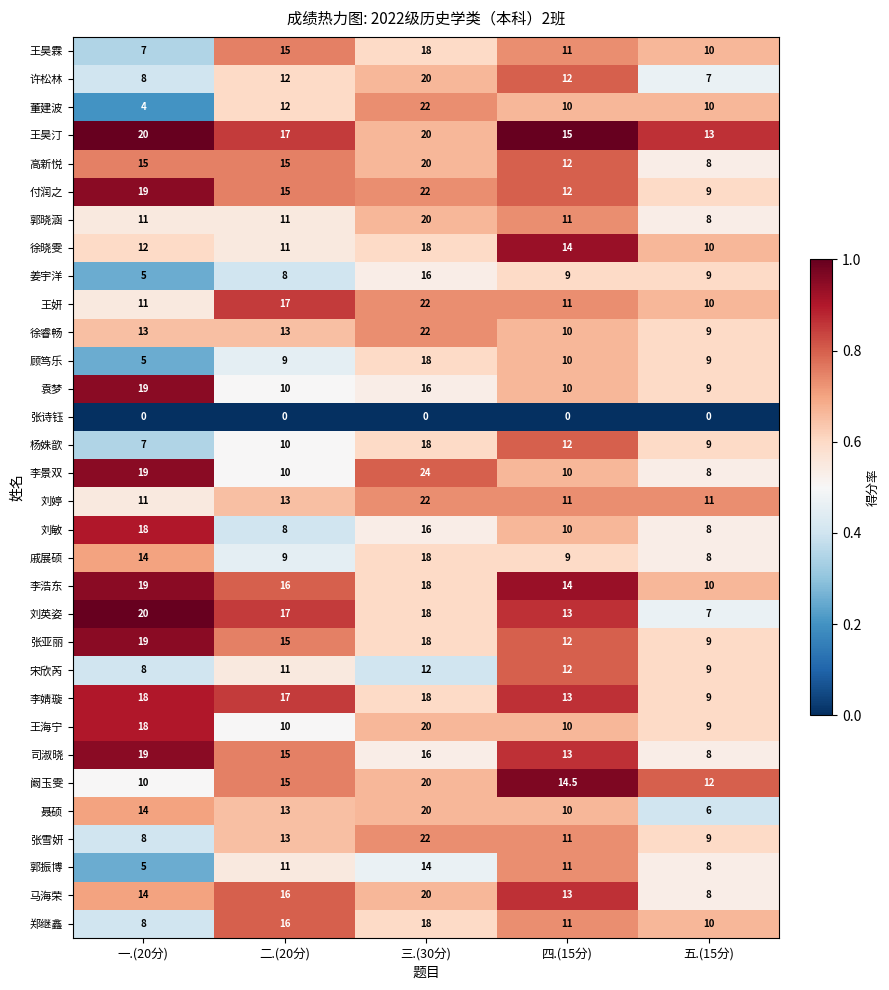

At which category is the sum across all series the highest?

三.(30分)